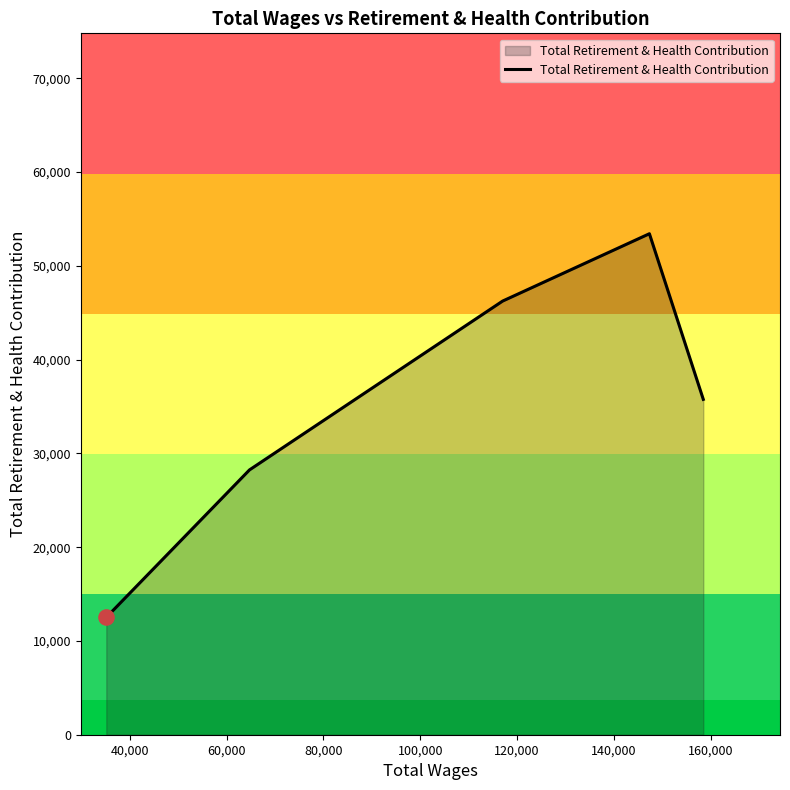

How many interior local peaks (higher than both neighbors) does the data have?

1